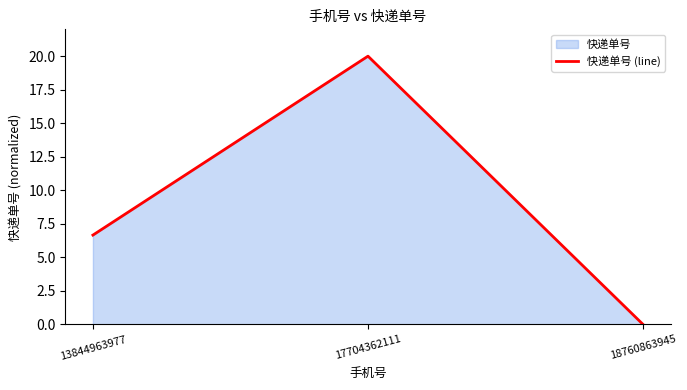

How many lines are shown in the chart?

1